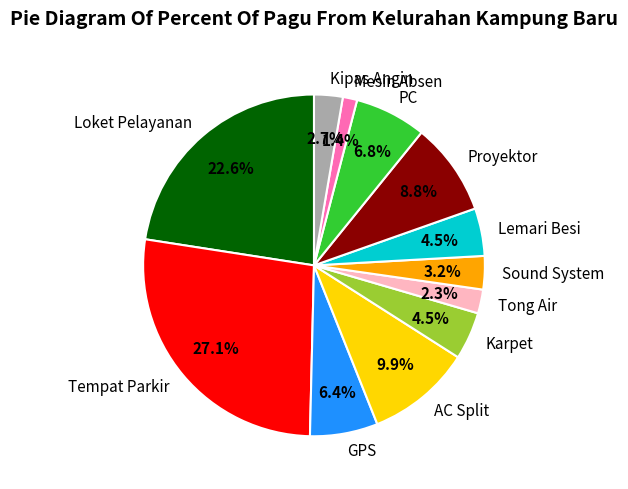

Does Kipas Angin represent more than half of the total?

No